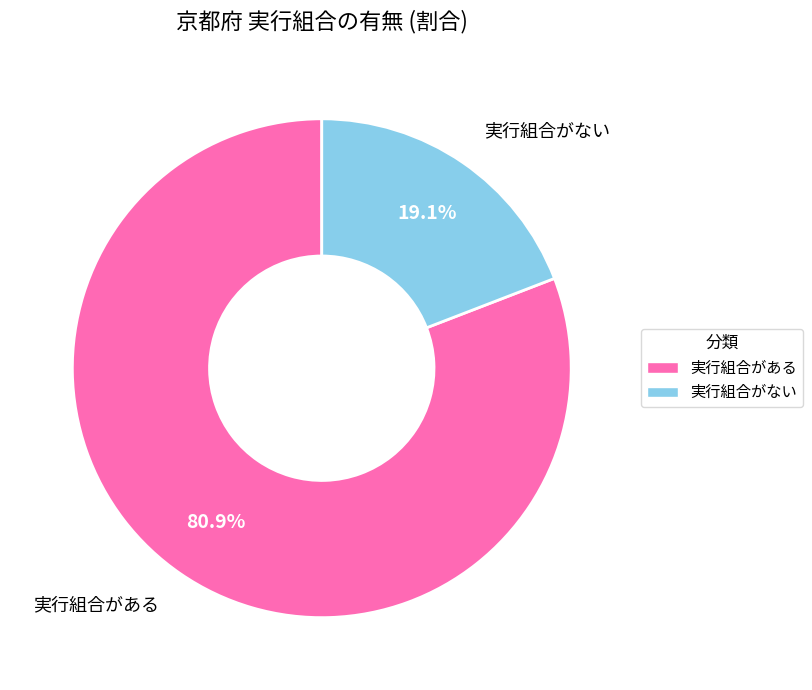

Between 実行組合がある and 実行組合がない, which is larger?

実行組合がある